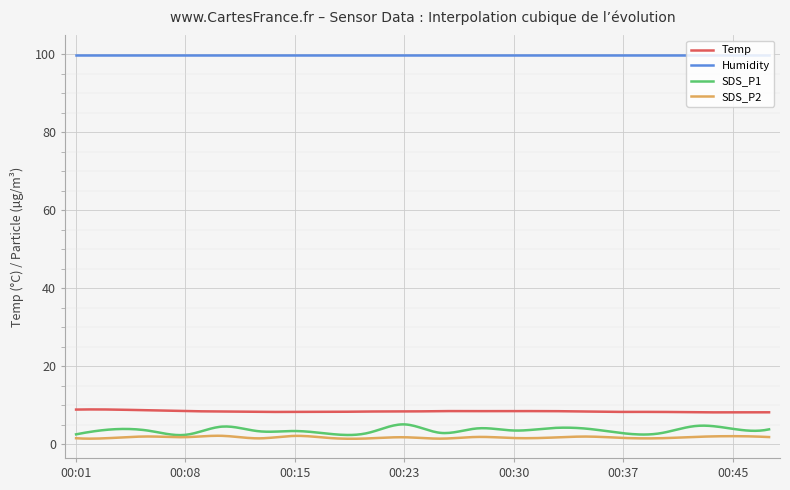

At how many categories does at least one series exceed 14?

300